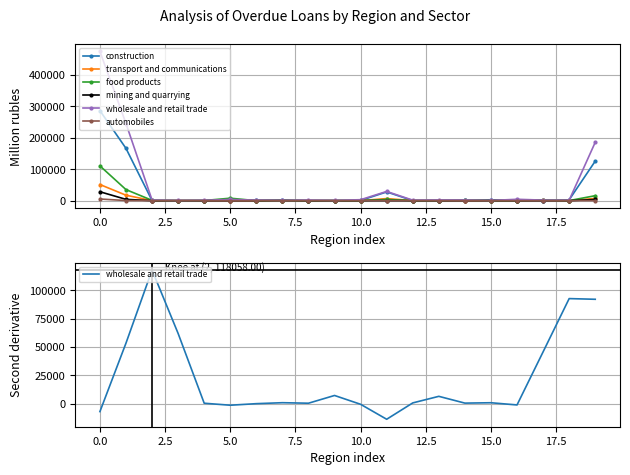

Where is the first local minimum for construction?

5.0